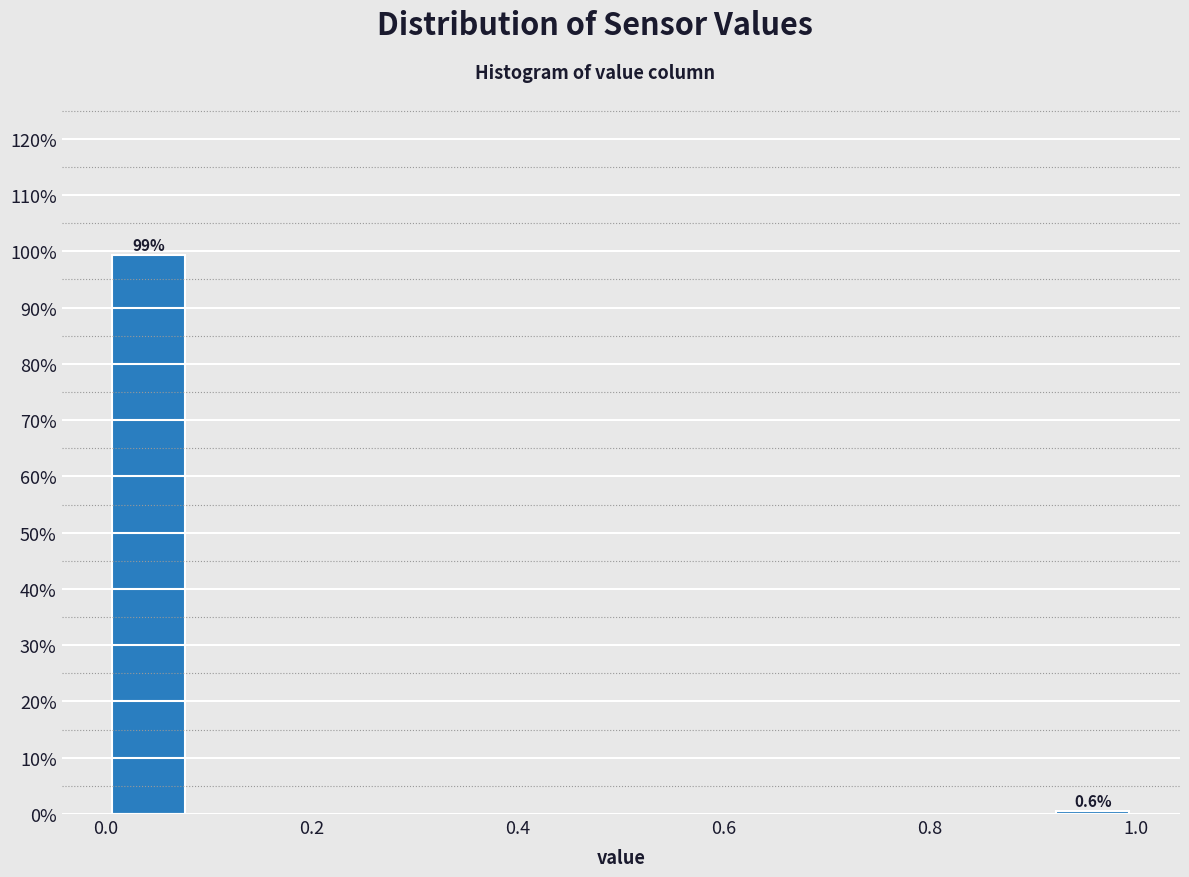

Which range on the x-axis has the tallest bar?

0.00 to 0.08